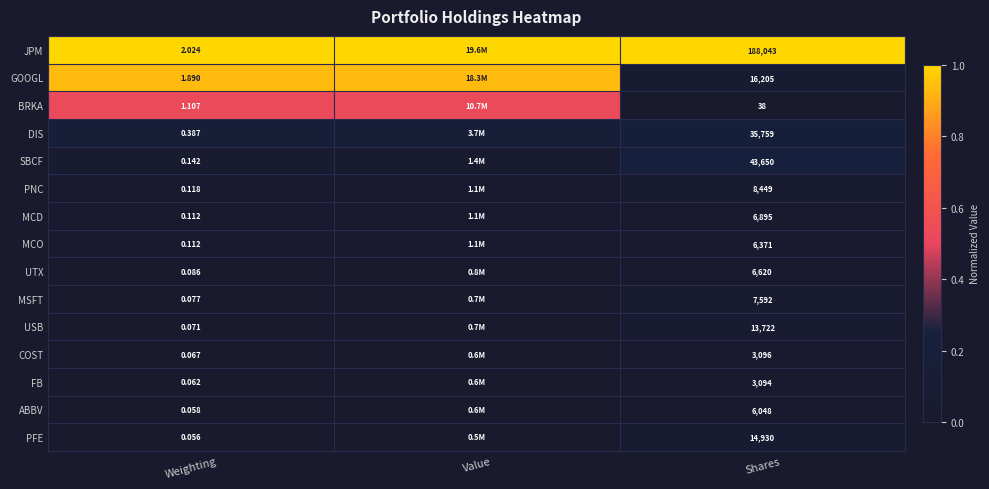

Is the value of JPM at Weighting greater than the value of COST at Shares?

No